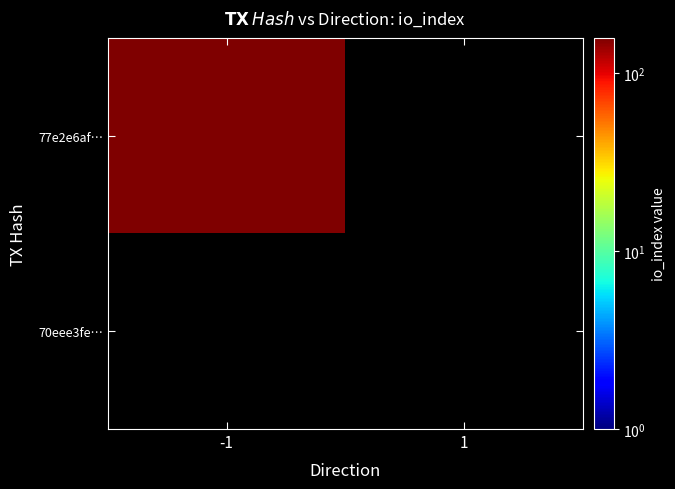

What is the sum of the 77e2e6af9d4739fd3e9db9f6a68bdd843d255fd values at 1 and -1?

158